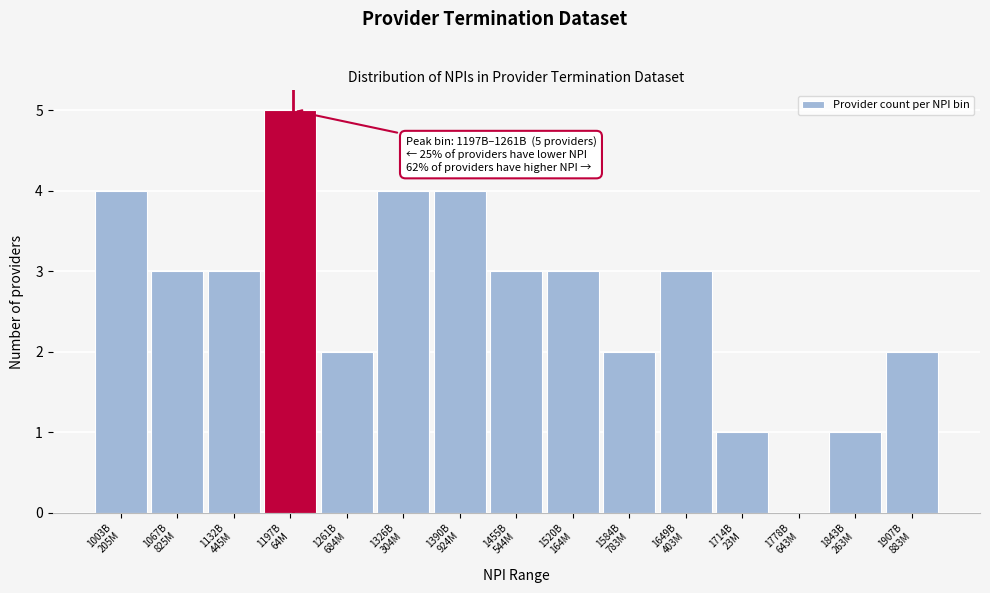

What is the maximum value shown in the chart?

5